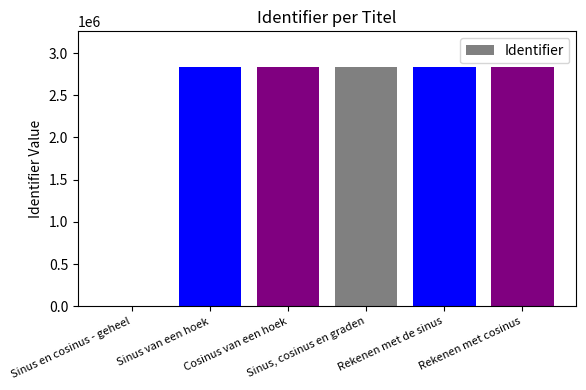

What is the maximum value shown in the chart?

2831934